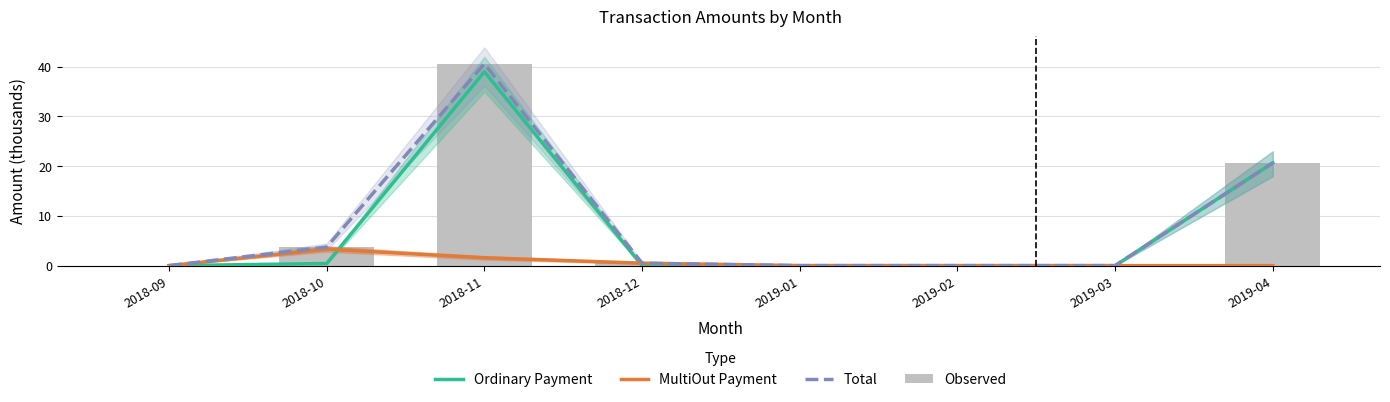

How many groups of bars are there?

8